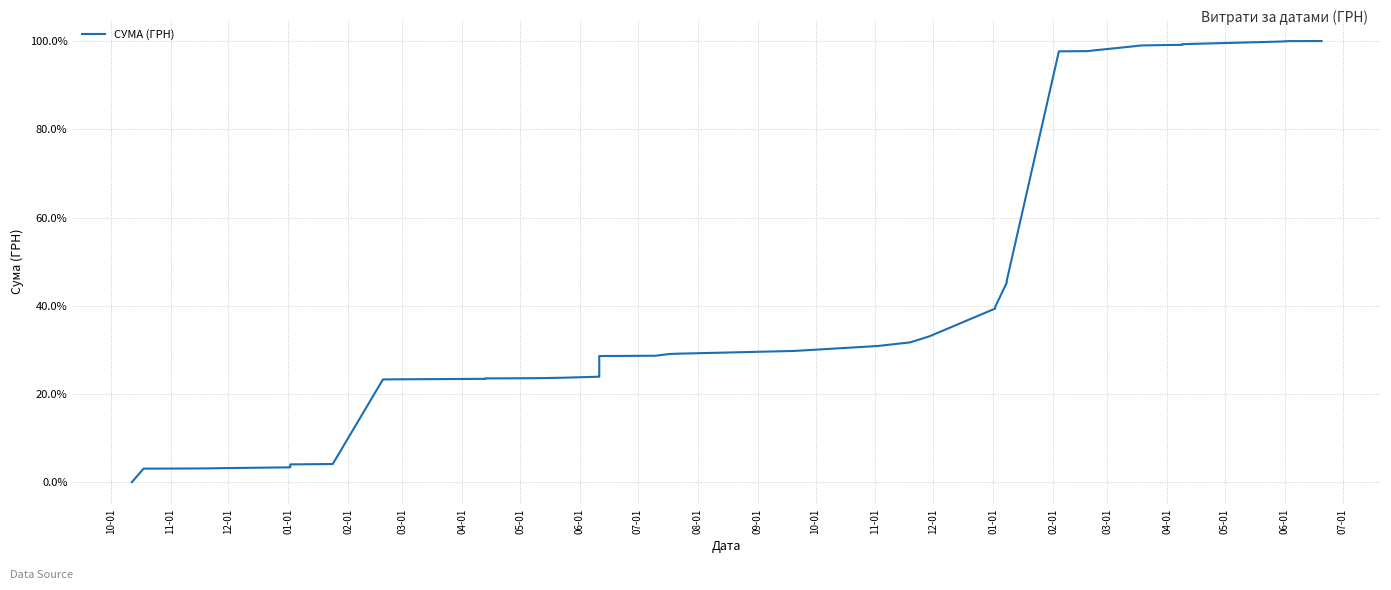

What is the value of the 16th point from the left?

3.2